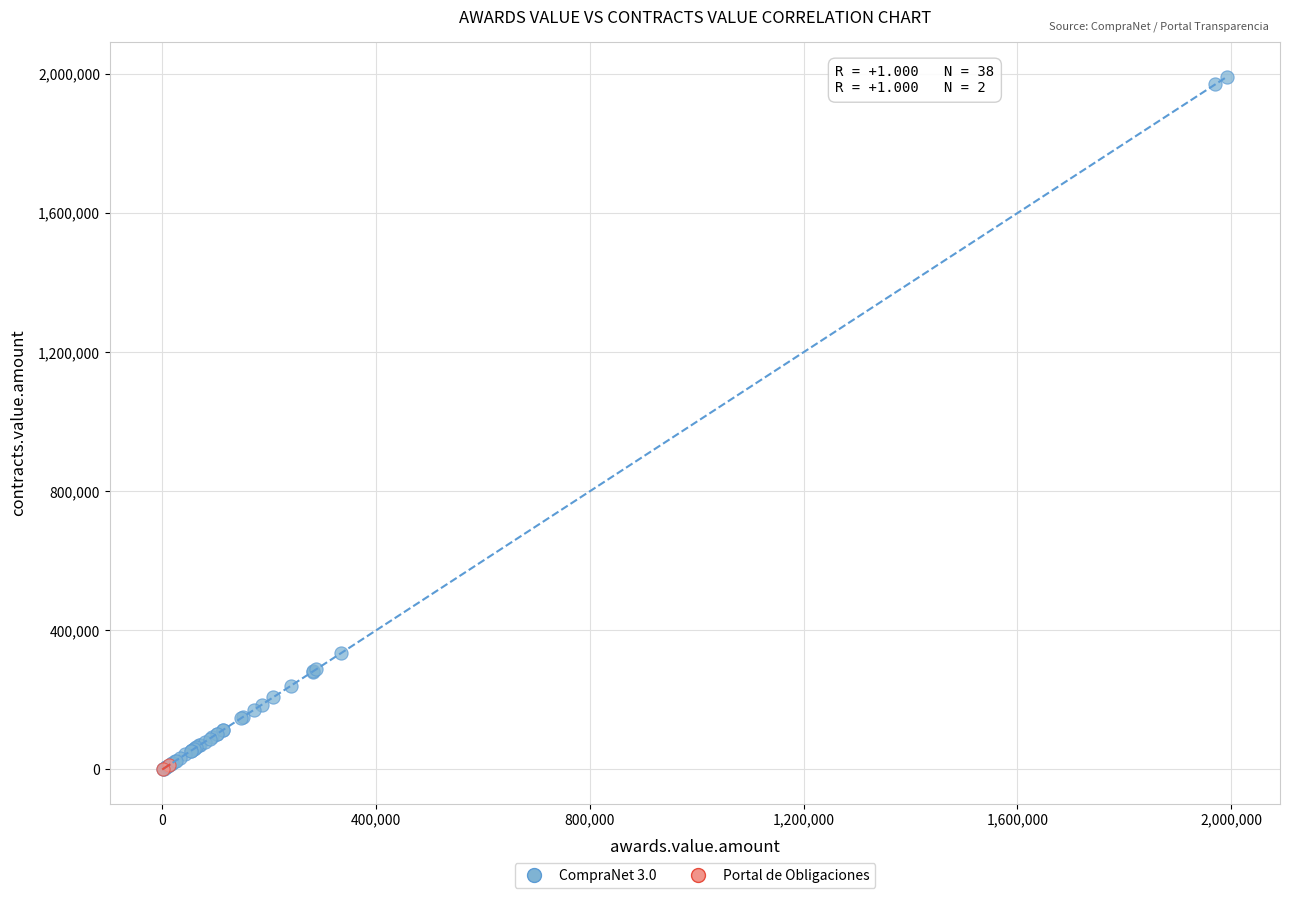

What are all the series names shown in the legend?

CompraNet 3.0, Portal de Obligaciones